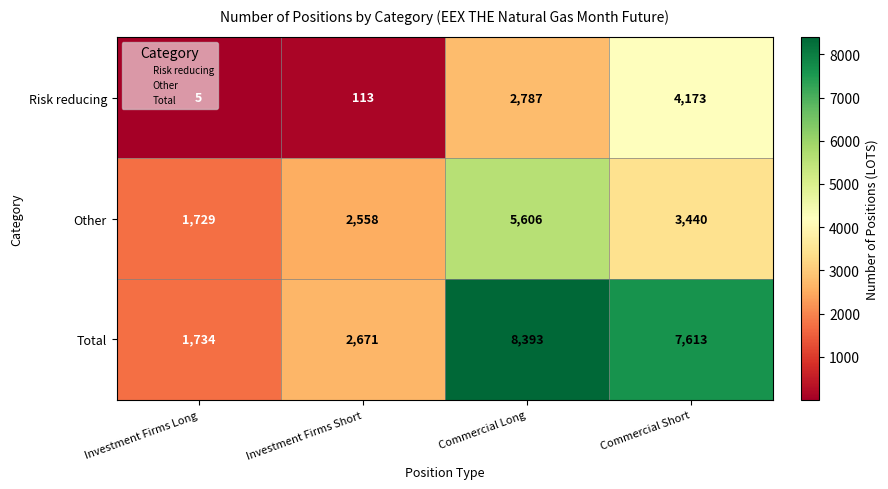

What is the sum of the Other values at Investment Firms Long and Investment Firms Short?

4287